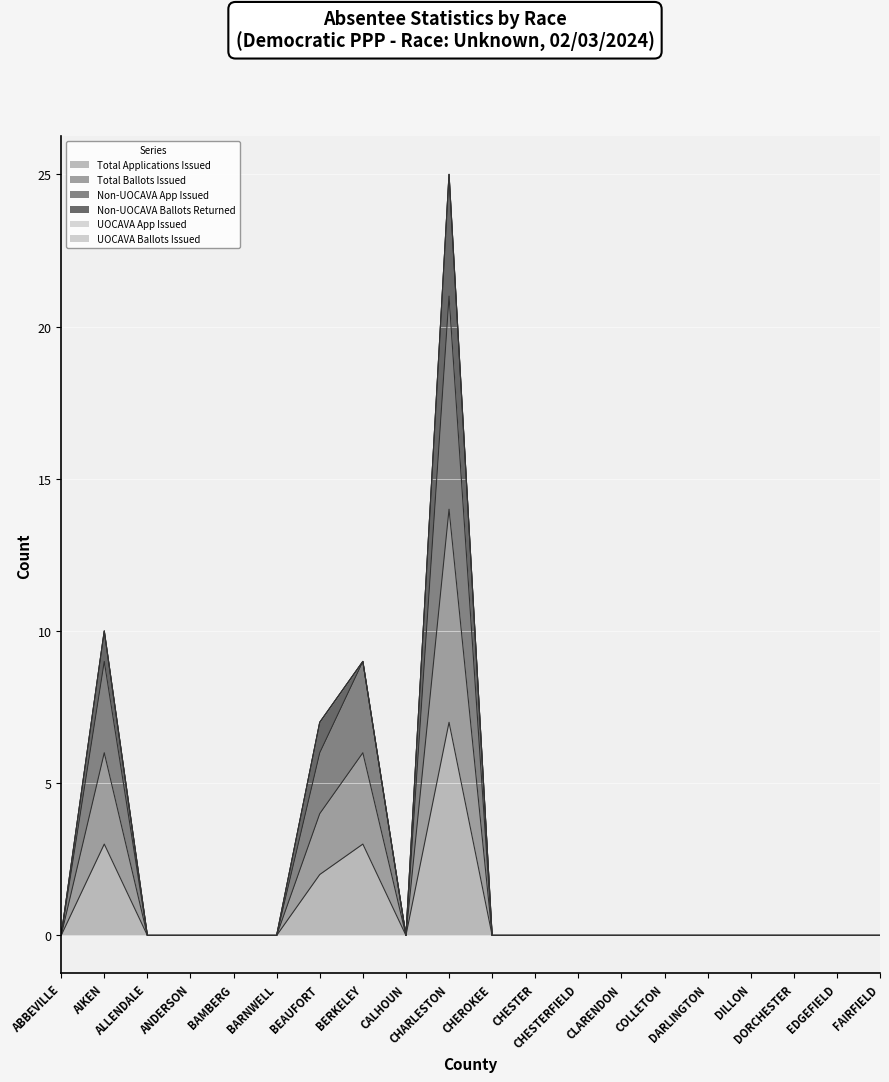

What is the spread (max minus min) of values at BERKELEY?

6